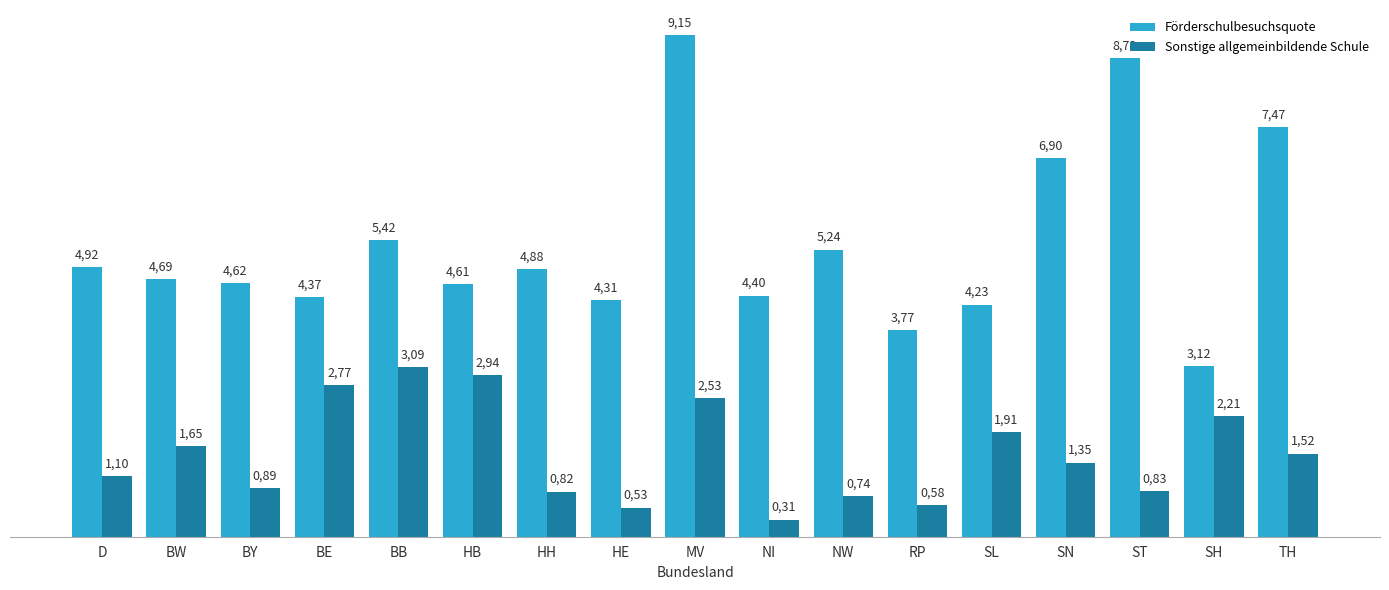

What are all the series names shown in the legend?

Förderschulbesuchsquote, Sonstige allgemeinbildende Schule